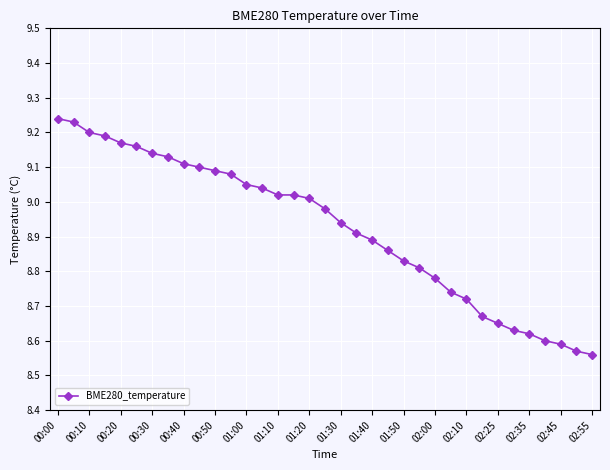

What is the sum of all values?

312.3